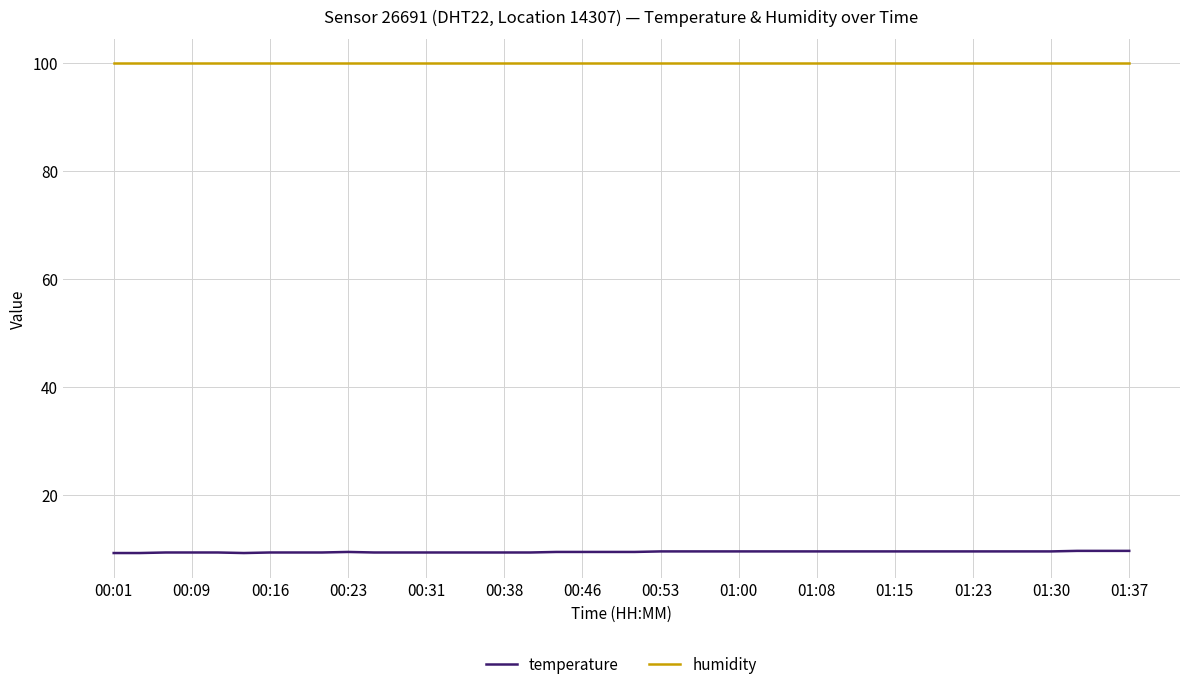

What is the maximum value for temperature?

9.6